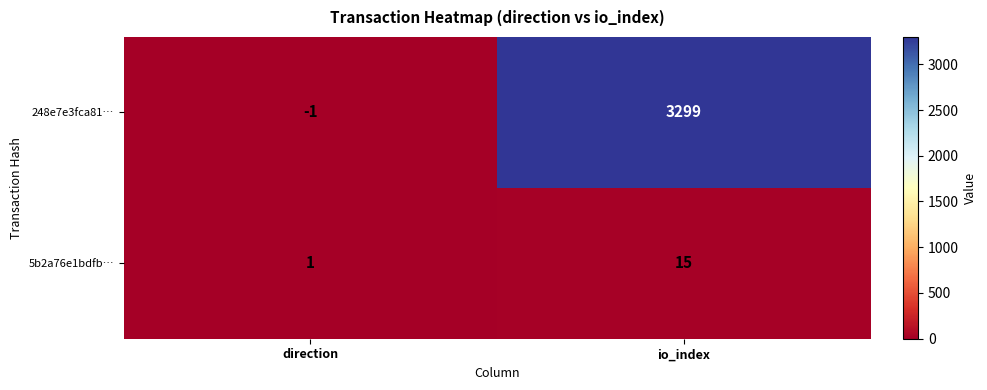

Which category has the highest value across all series?

io_index